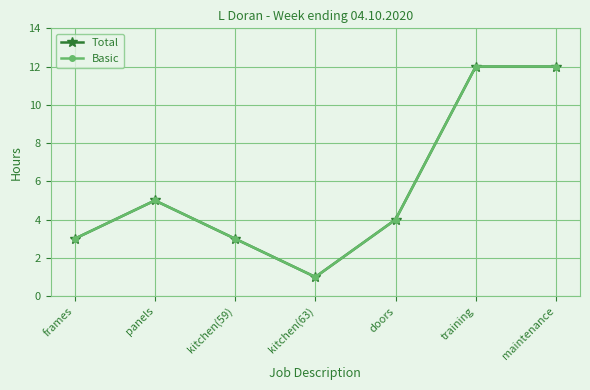

True or false: Basic and Total intersect in this chart.

False